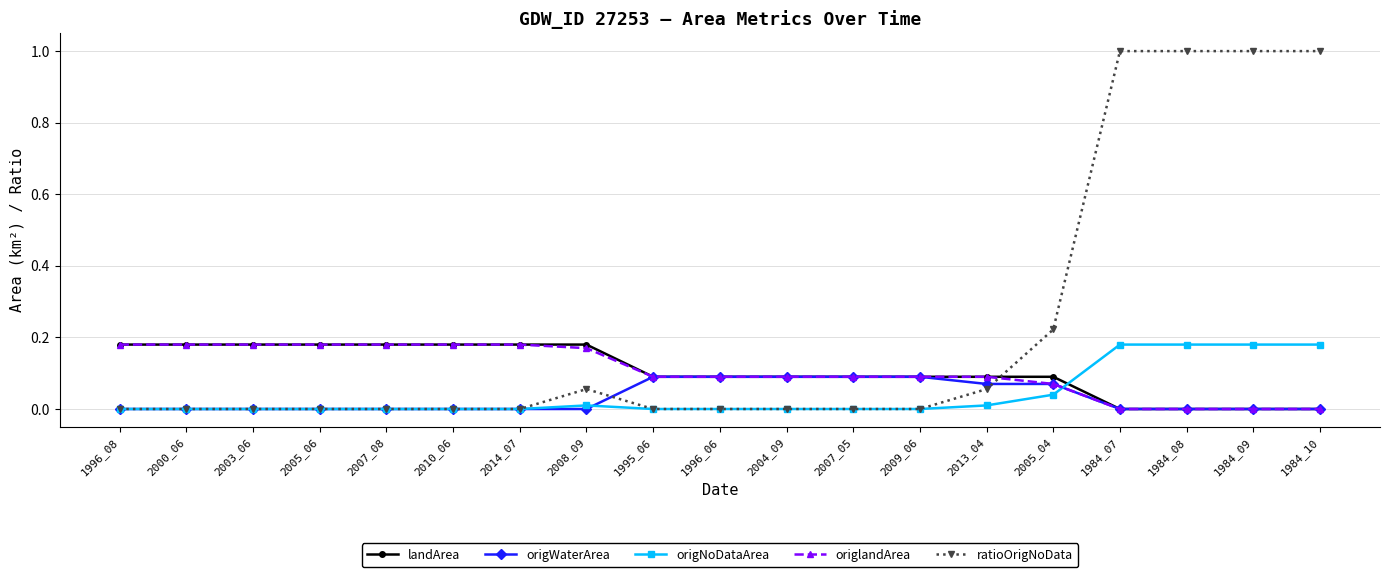

What is the greatest value displayed?

1.0